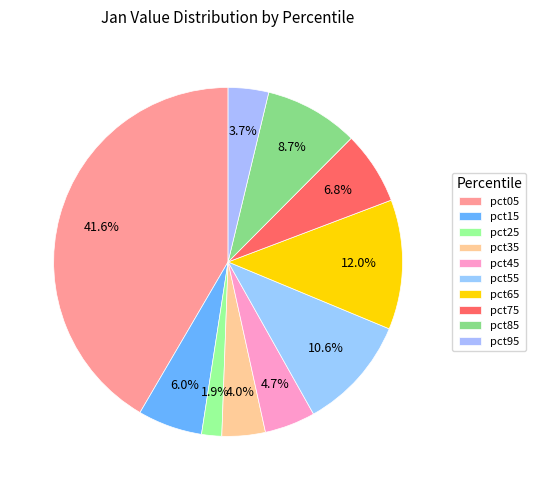

Is there a majority slice in this chart?

No